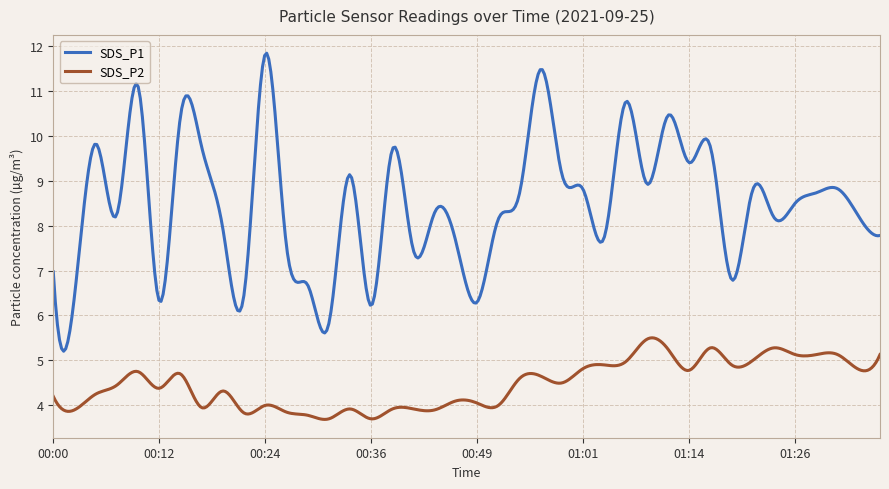

What is the average value of the SDS_P1 series?

8.5